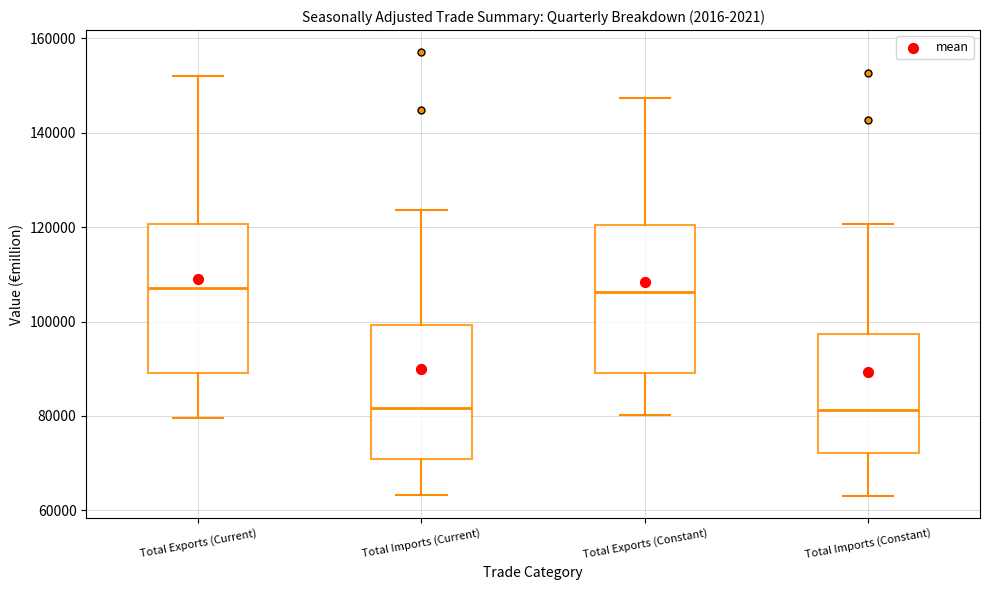

Reading left to right, transcribe this box plot: for each box, give where its median line is, the range the box spans, and where its two whiskers end, as read against the y-axis. The values are not printed on the chart, so give them approximately, as read against the axis.

Total Exports (Current): median 108000, box 90000 to 120000, whiskers 80000 to 152000
Total Imports (Current): median 82000, box 70000 to 100000, whiskers 64000 to 124000
Total Exports (Constant): median 106000, box 90000 to 120000, whiskers 80000 to 148000
Total Imports (Constant): median 82000, box 72000 to 98000, whiskers 64000 to 120000